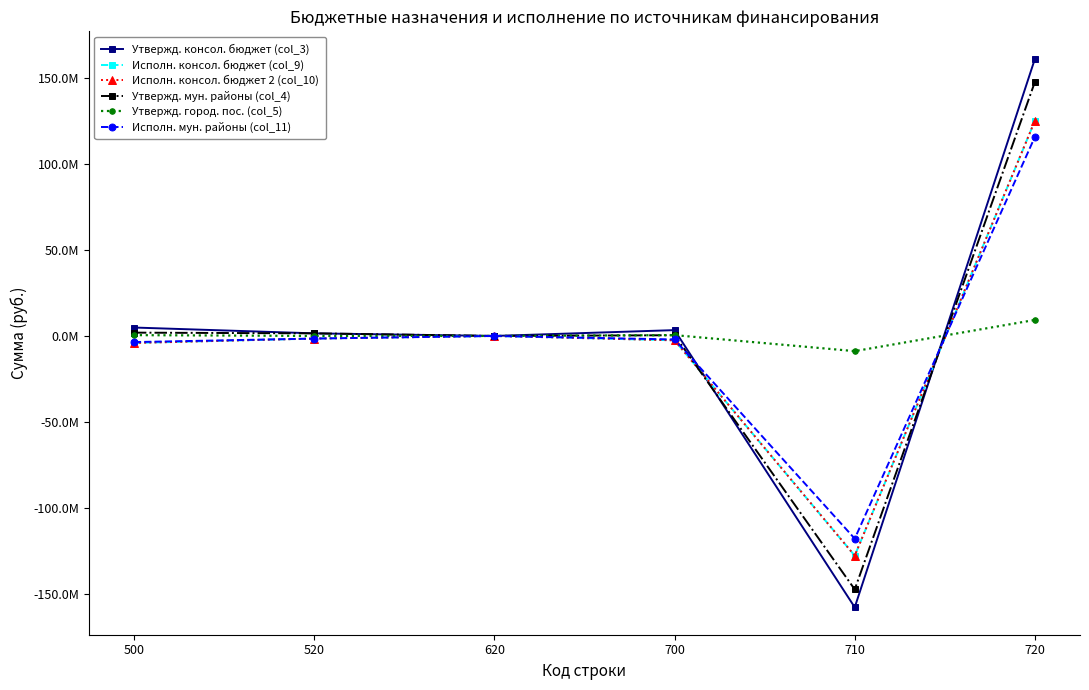

Reading left to right, list all the values displayed in this chart.

Утвержд. консол. бюджет (col_3): 4892085.9	1507000.0	0.0	3385085.9	-157607049.1	161000525.6
Исполн. консол. бюджет (col_9): -4074585.5	-1527100.0	0.0	-2547485.5	-127625404.2	125077918.7
Исполн. консол. бюджет 2 (col_10): -4074585.5	-1527100.0	0.0	-2547485.5	-127625404.2	125077918.7
Утвержд. мун. районы (col_4): 1923085.9	1507000.0	0.0	416085.9	-147214913.1	147639389.7
Утвержд. город. пос. (col_5): 480000.0	0.0	0.0	480000.0	-8818985.0	9298985.0
Исполн. мун. районы (col_11): -3560191.3	-1527100.0	0.0	-2033091.3	-117731973.0	115698881.7